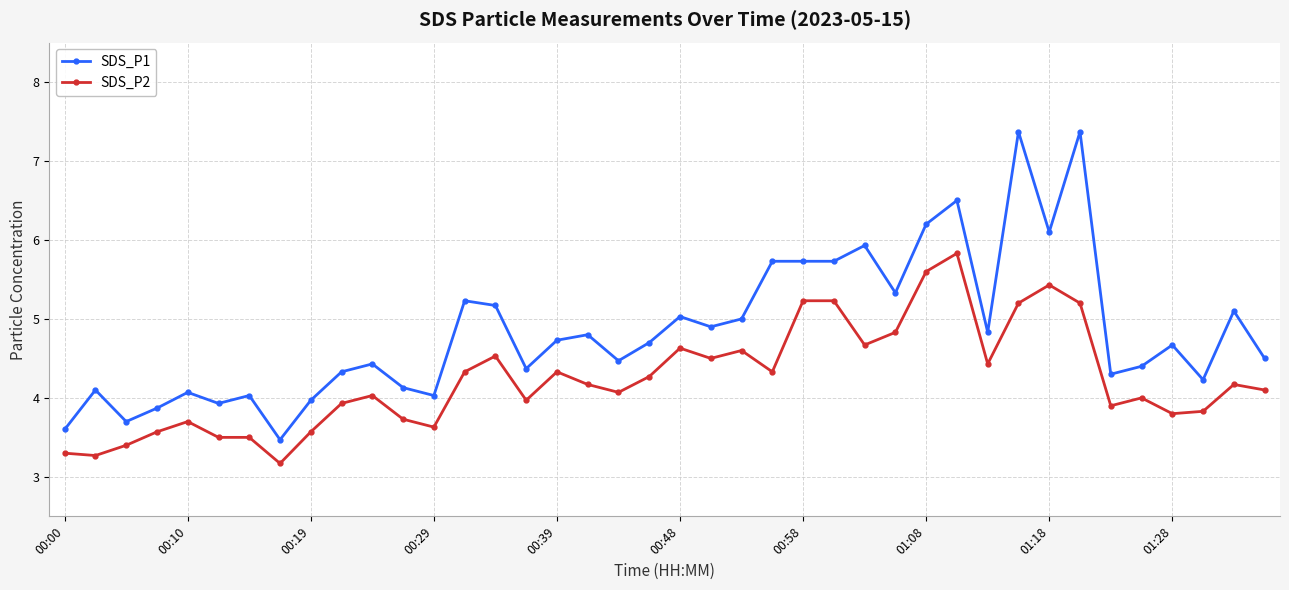

What is the maximum value shown in the chart?

7.4